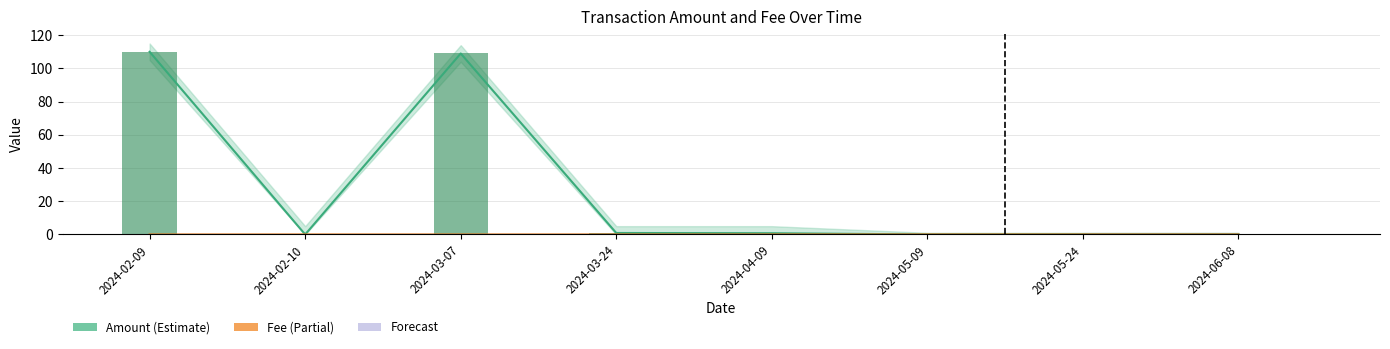

True or false: Fee has a value of 0.0 at 2024-03-07.

False